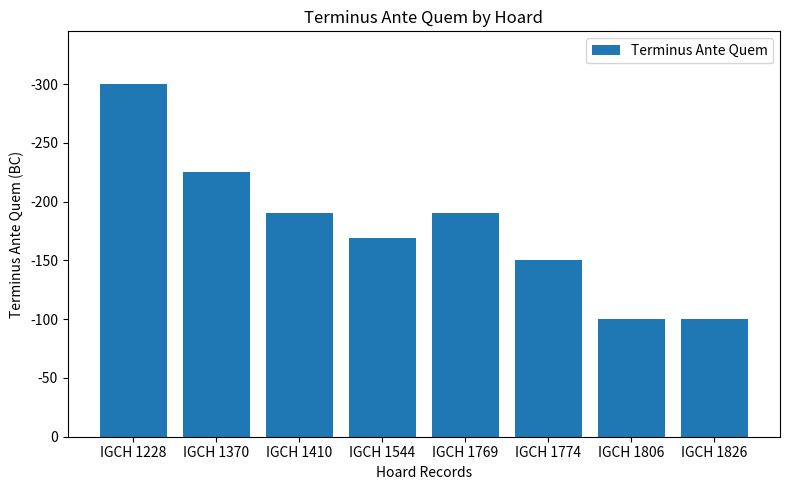

What is the value of the 8th bar from the left?

100